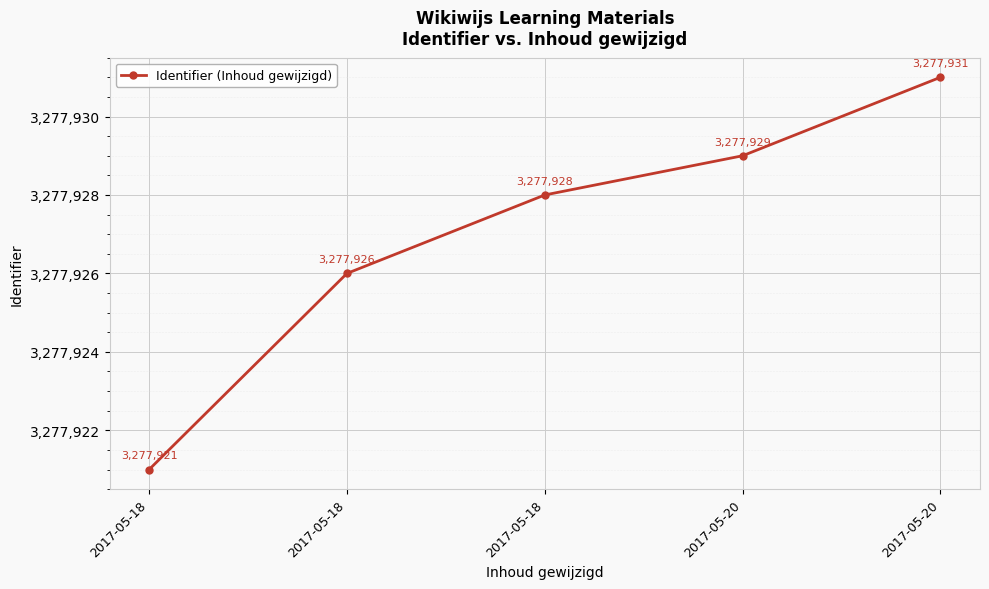

Is this an area chart (filled region under the line)?

No